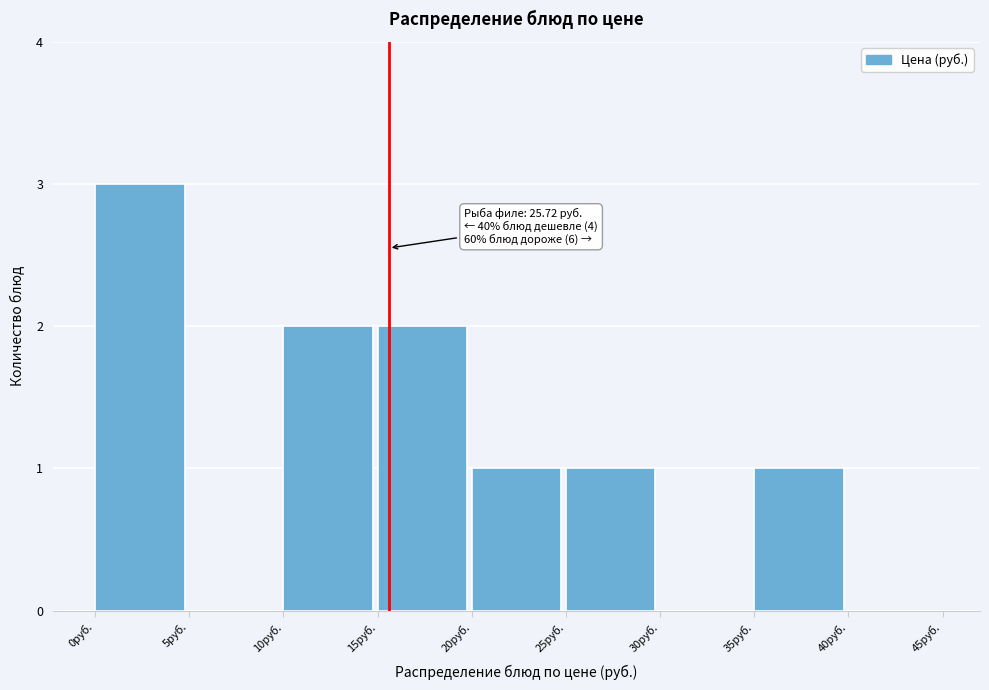

Which range on the x-axis has the tallest bar?

0 to 5